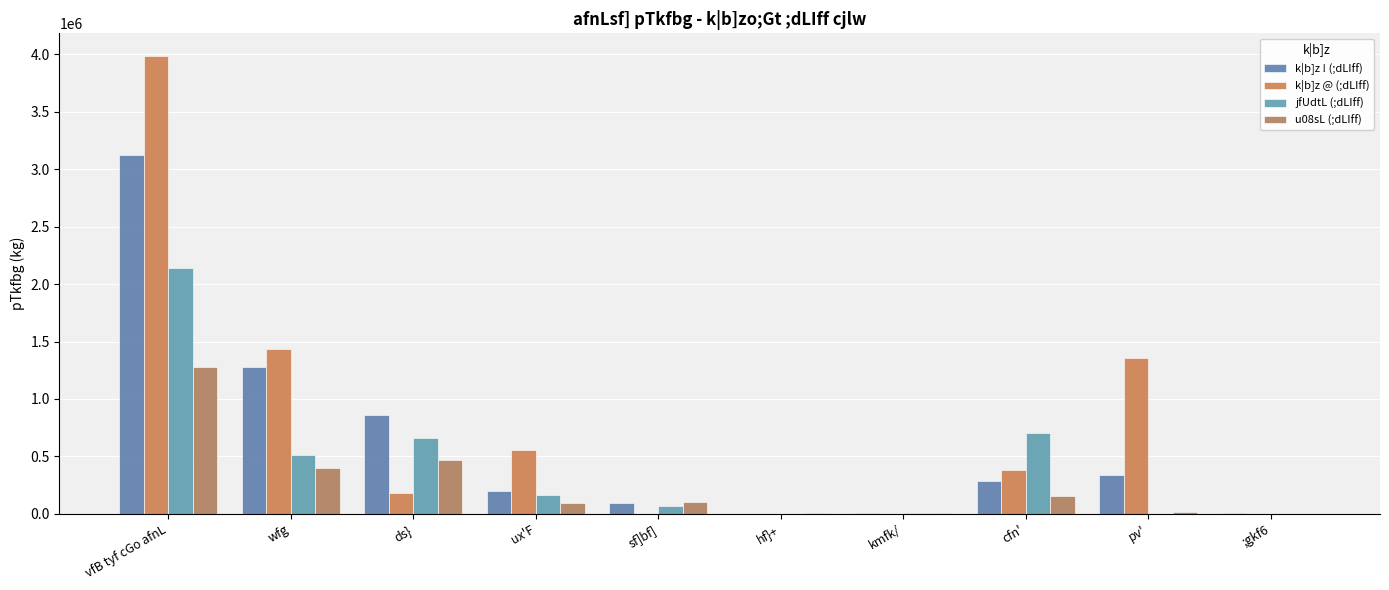

At how many categories does at least one series exceed 1051310?

3